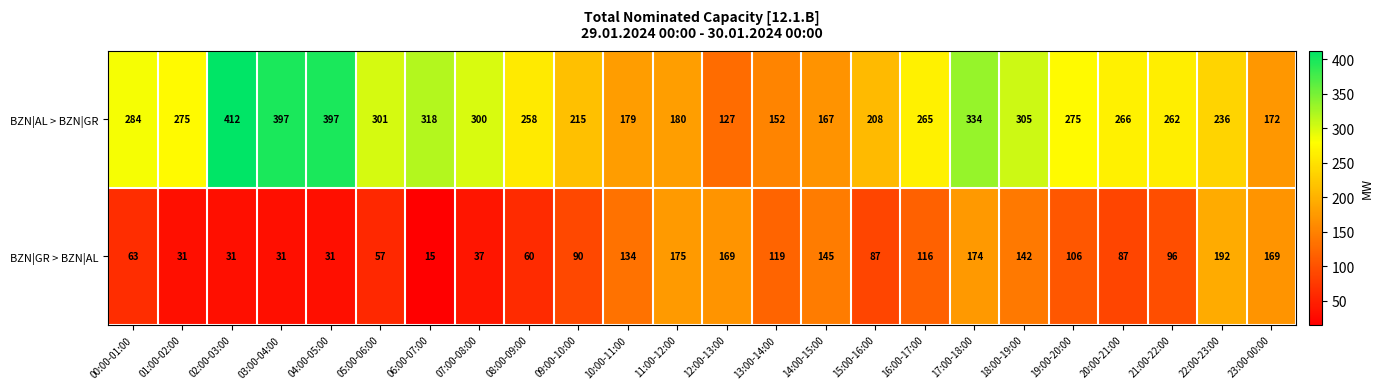

Rank the series by their maximum value, from highest to lowest.

BZN|AL > BZN|GR, BZN|GR > BZN|AL